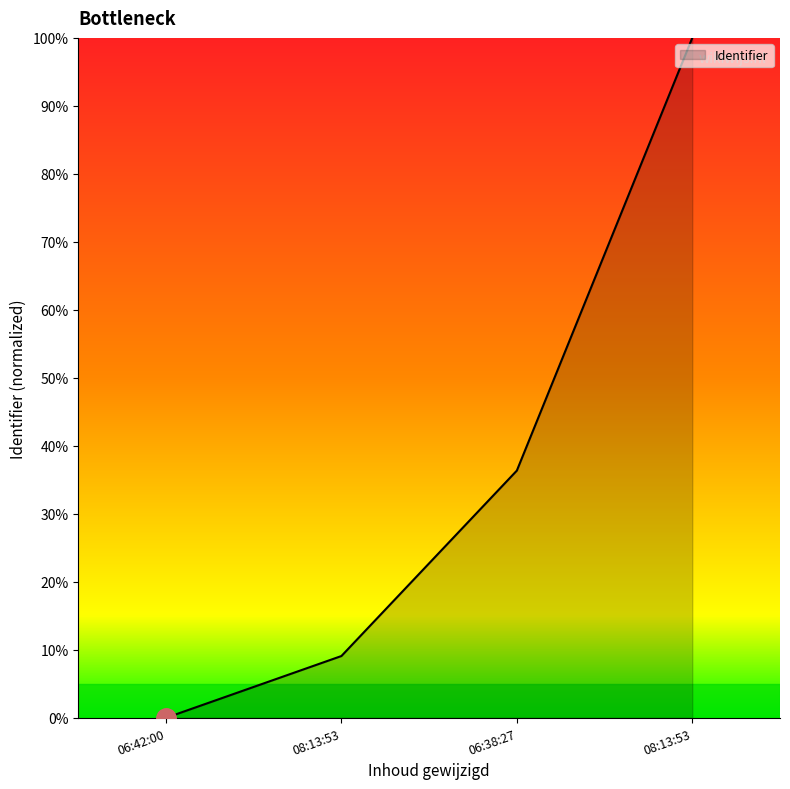

Which label corresponds to the smallest value in the chart?

06:42:00